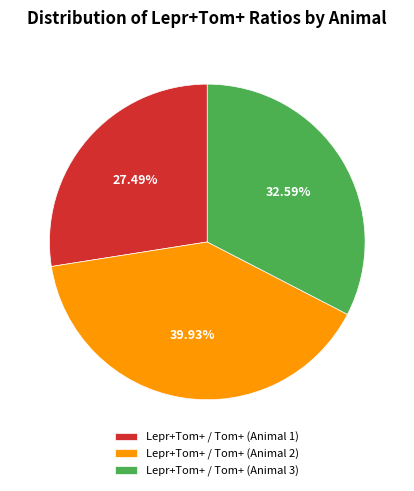

Does Lepr+Tom+ / Tom+ (Animal 1) represent more than half of the total?

No